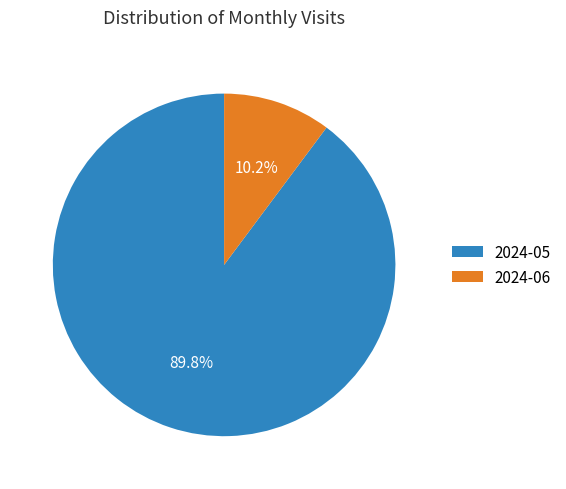

Combined, what portion of the pie is 2024-06 and 2024-05?

100.0%